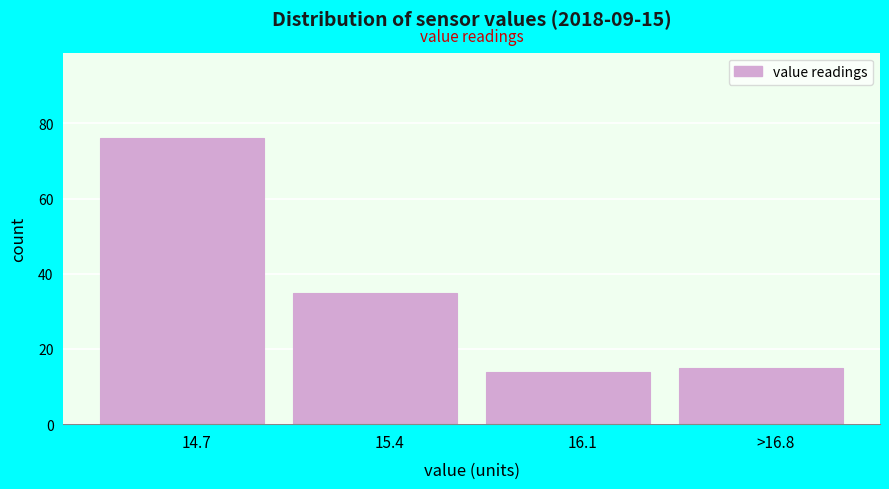

Reading left to right, list all the values displayed in this chart.

76	35	14	15